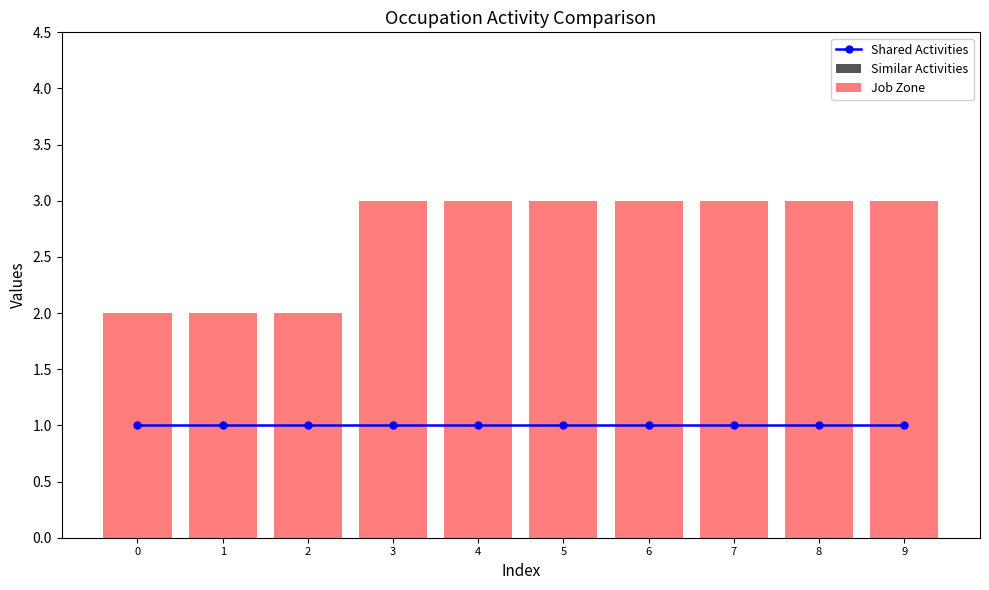

What is the maximum value for Shared Activities?

1